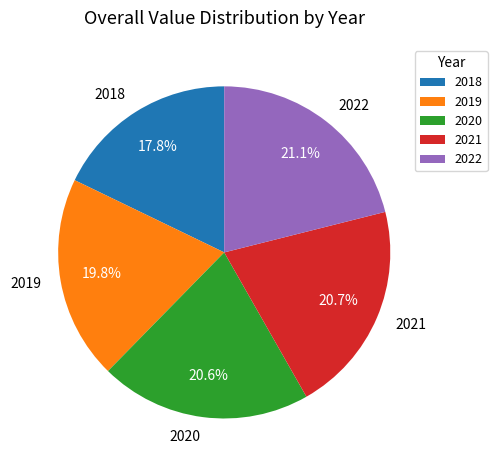

How many slices are in this pie chart?

5